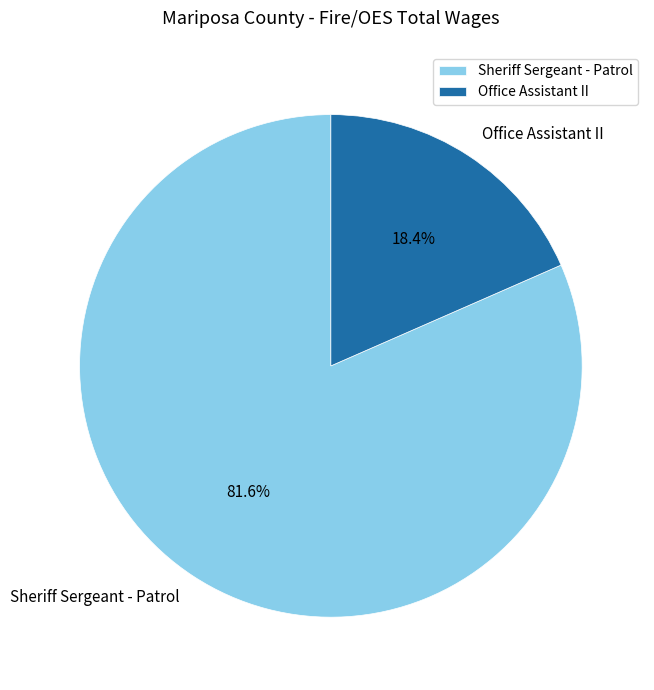

How many segments does this pie chart have?

2